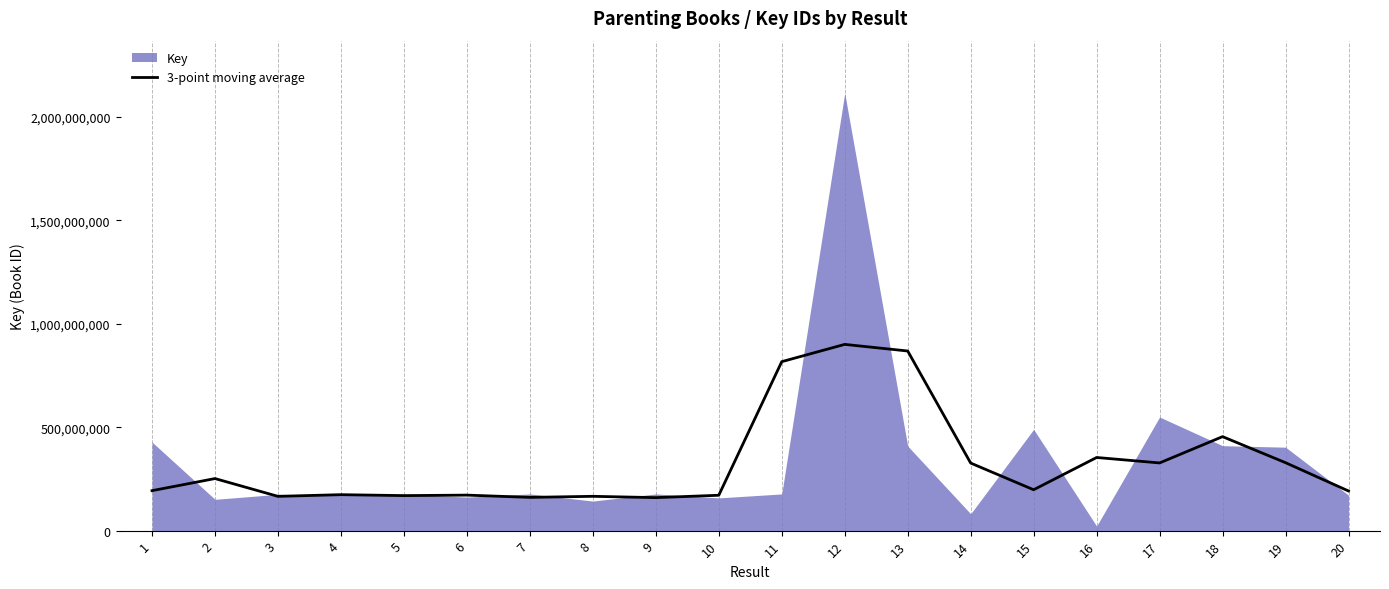

The value of 3-point moving average at 4 is 173859505.7. True or false?

True